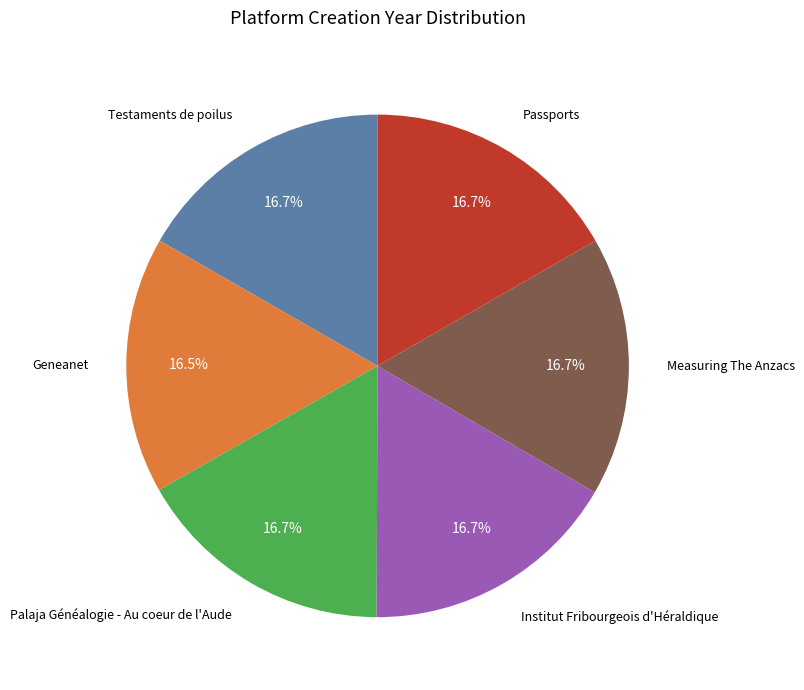

Does any single category account for the majority?

No